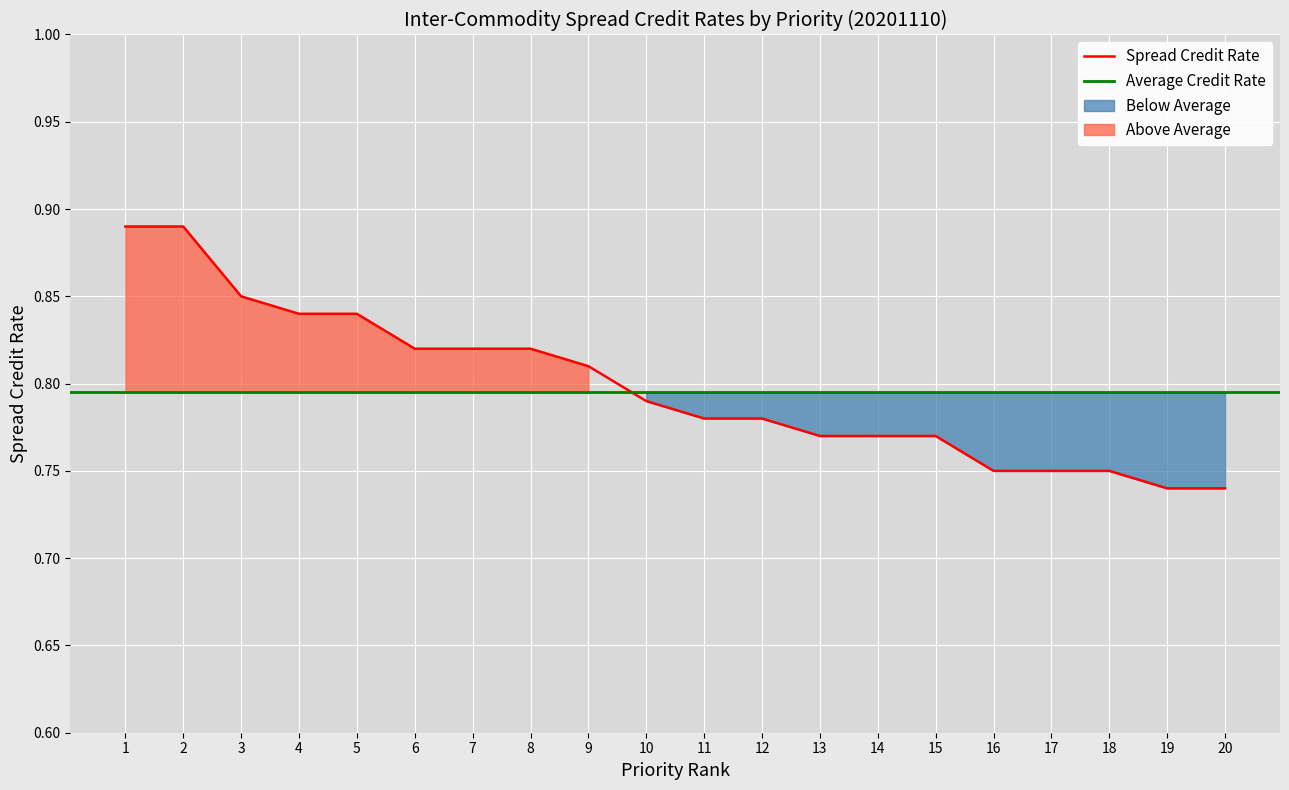

List the labels in order of value, smallest first.

19, 20, 16, 17, 18, 13, 14, 15, 11, 12, 10, 9, 6, 7, 8, 4, 5, 3, 1, 2